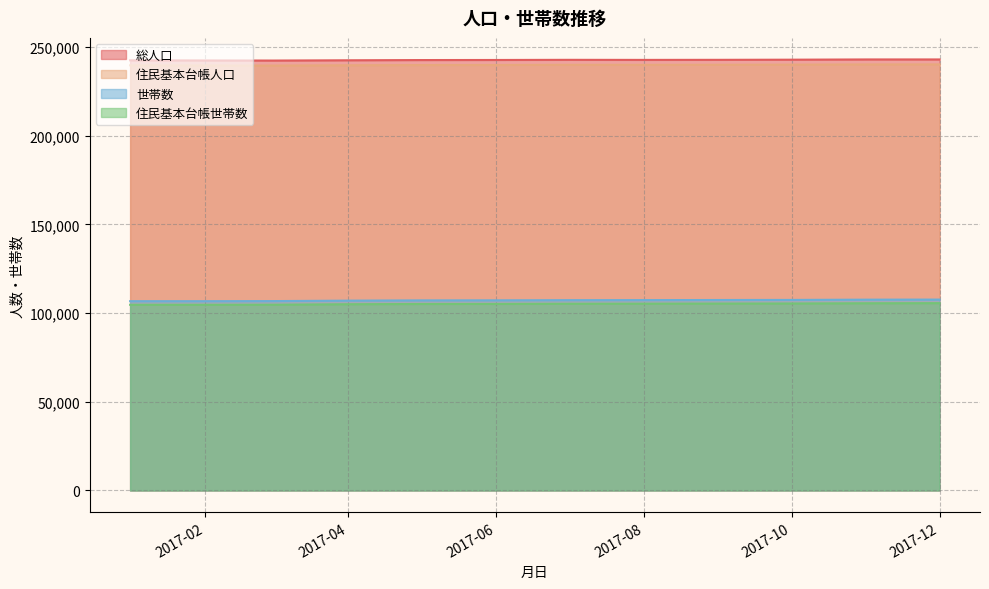

True or false: 住民基本台帳人口 and 世帯数 intersect in this chart.

False